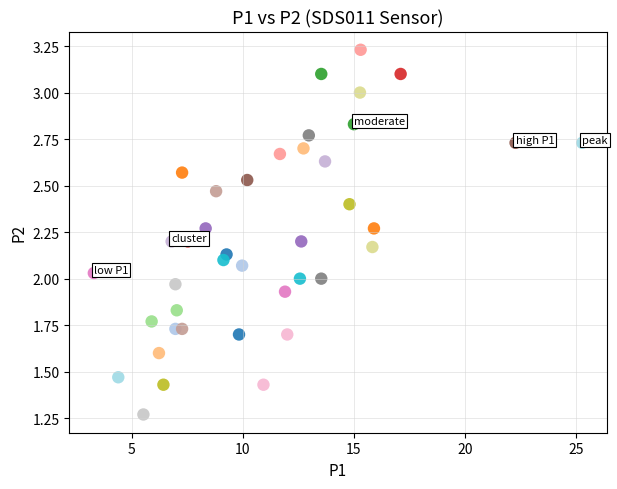

What is the range of X values (max minus min)?

22.0